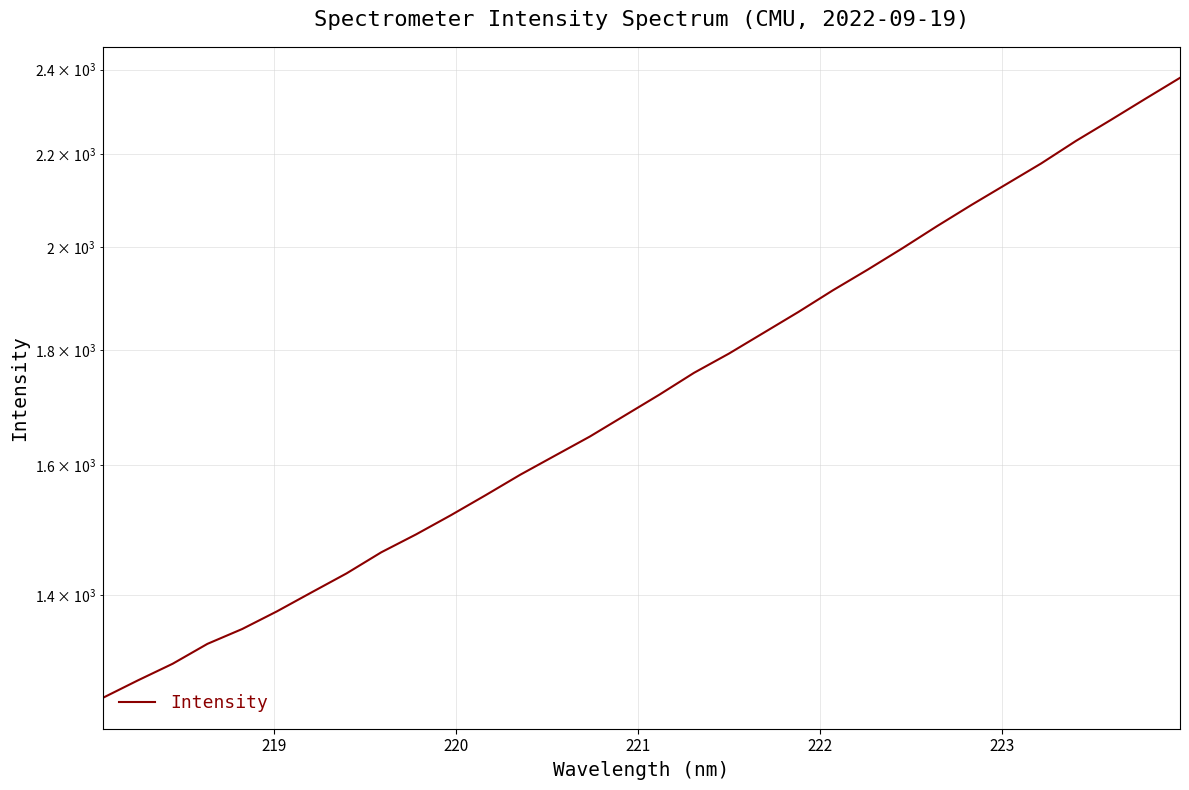

True or false: there are more than 2 points higher than both neighbors.

False